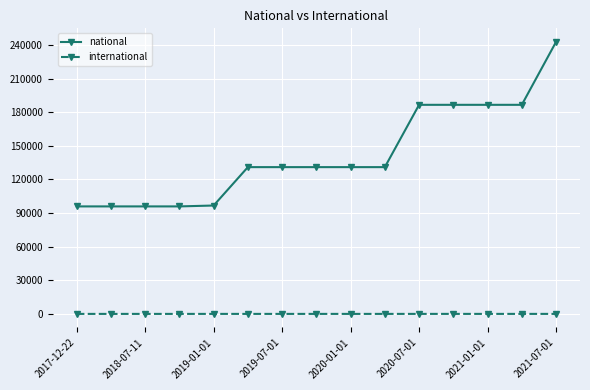

Does the chart display data point markers on the line(s)?

Yes